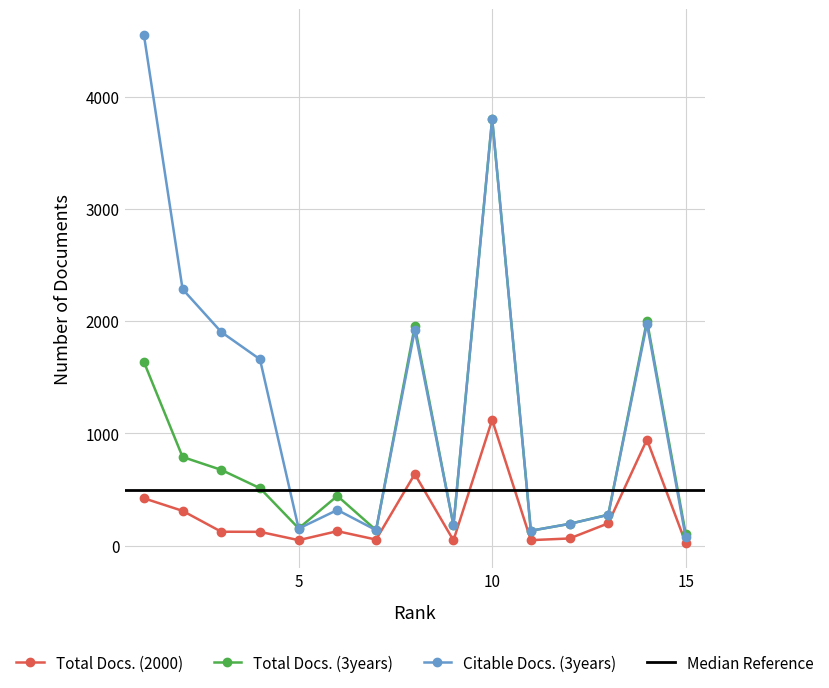

Where is the first local maximum for Total Docs. (3years)?

6